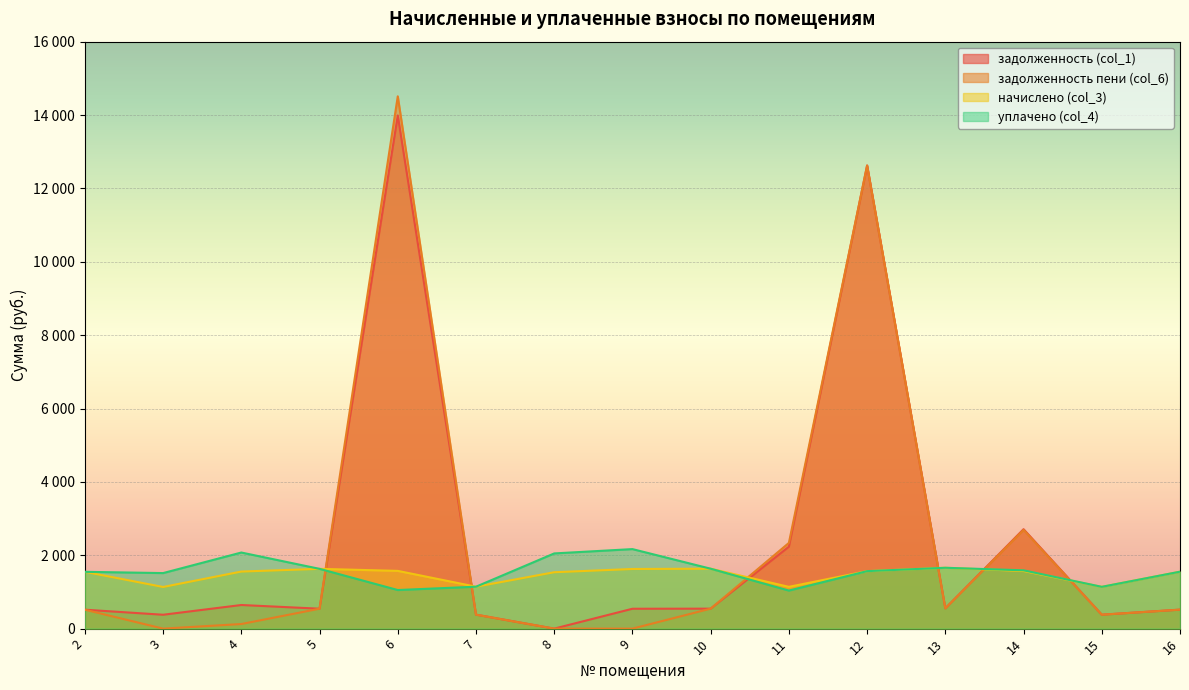

How many values in the начислено (col_3) series exceed 1555?

8